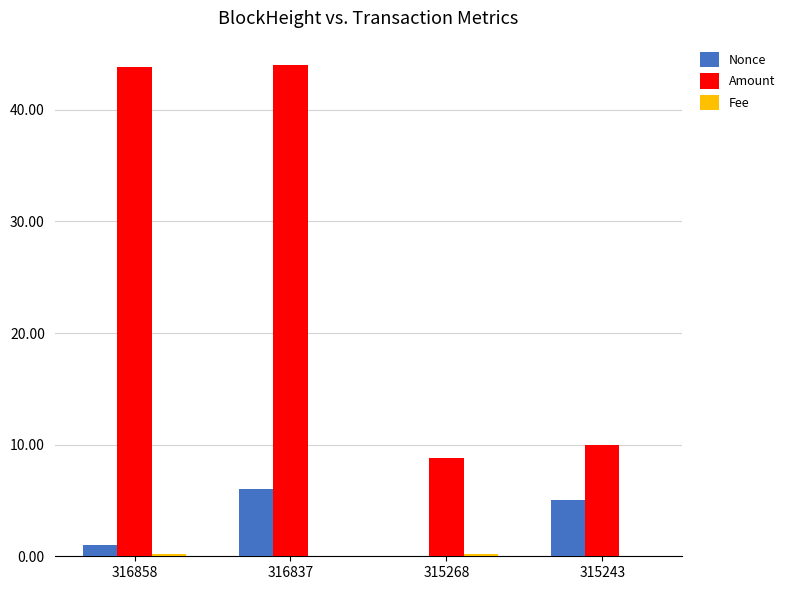

At which category is the sum across all series the highest?

316837